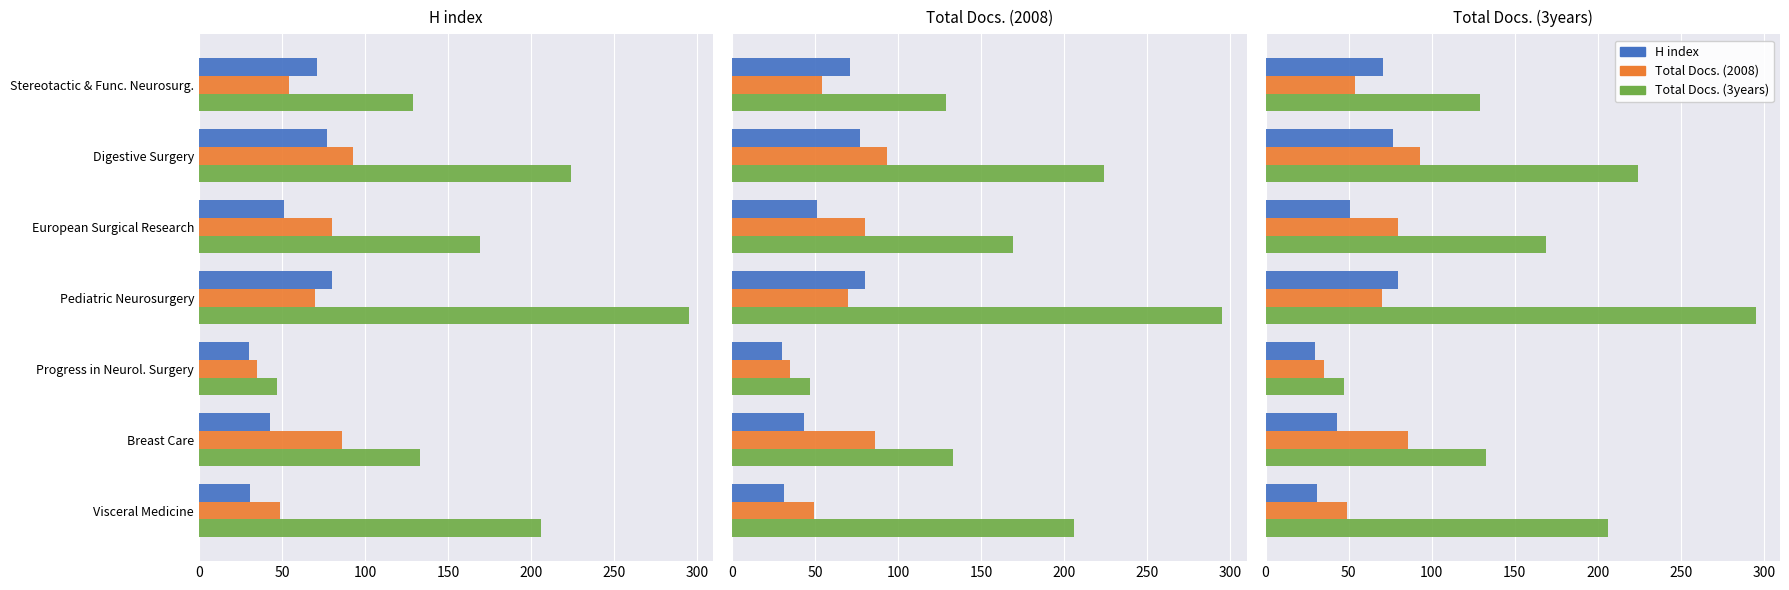

What is the difference between the maximum and second lowest values in the Total Docs. (2008) series?

44